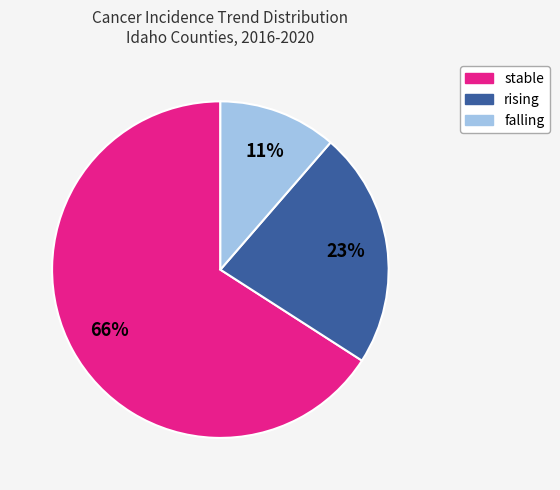

Between rising and falling, which is larger?

rising